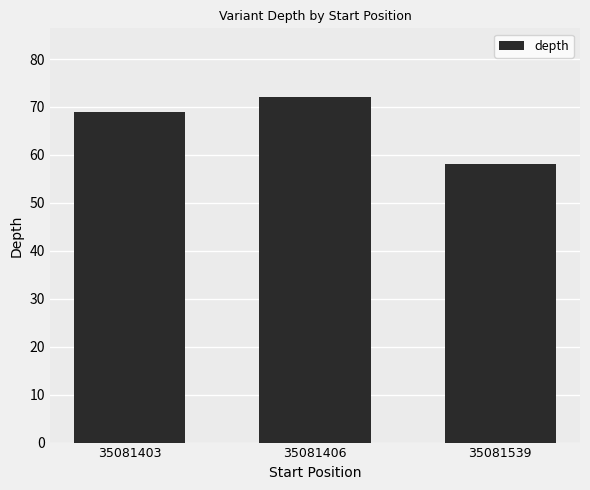

What is the sum of the values at 35081403 and 35081406?

141